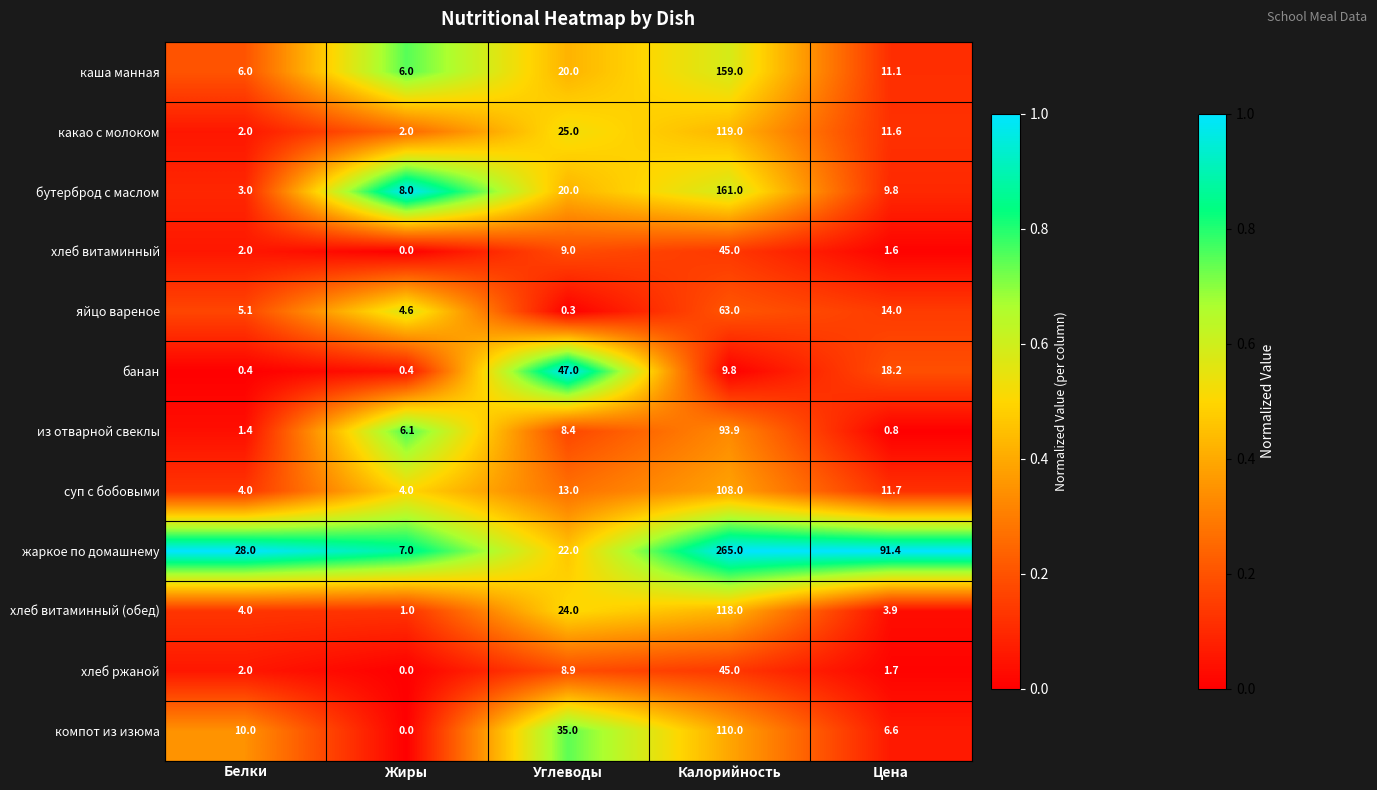

What is the sum of the суп с бобовыми values at Белки and Углеводы?

17.0